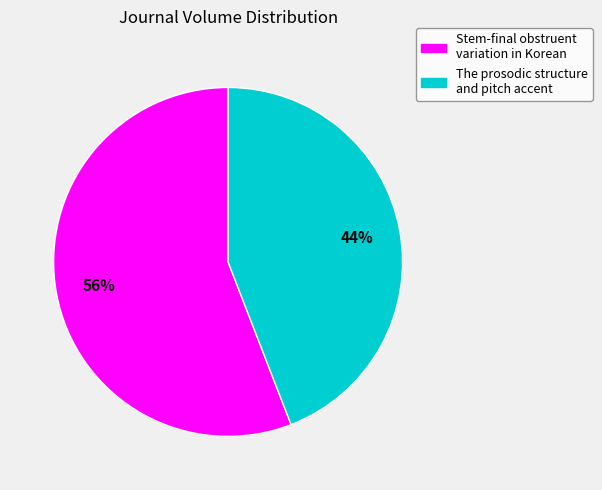

Do Stem-final obstruent variation in Korean and The prosodic structure and pitch accent together represent more than half of the pie?

Yes